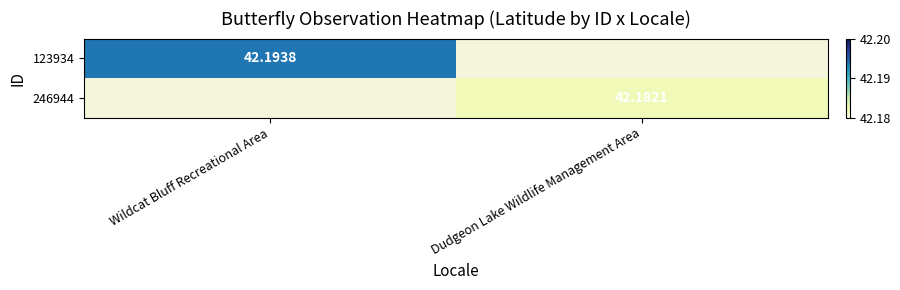

At how many categories does at least one series exceed 42?

2